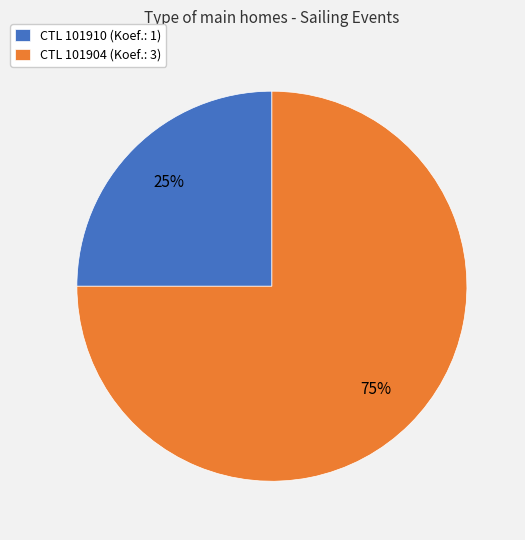

What percentage is the CTL 101910 (Koef.: 1) slice, to the nearest percent?

25%